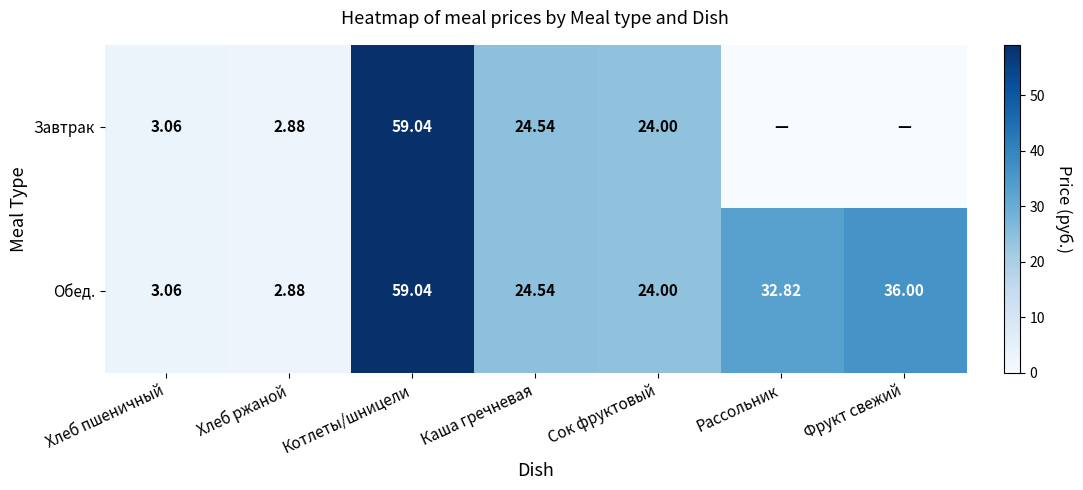

The Обед. series shows 34.1 at Каша гречневая. True or false?

False